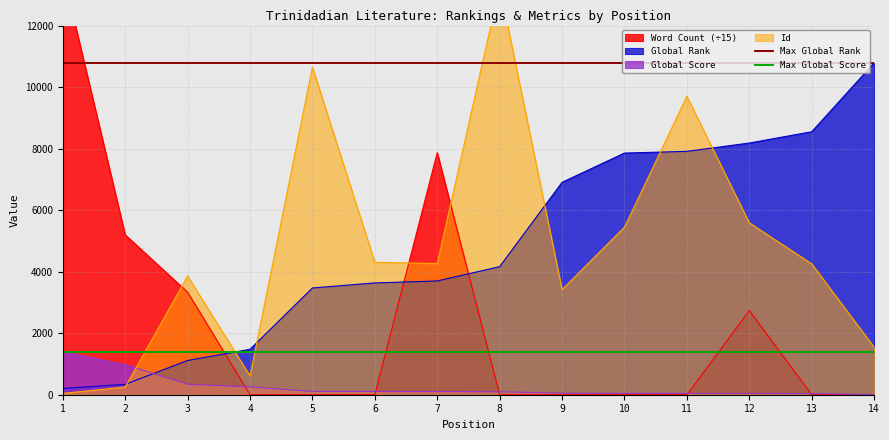

Does the chart have visible grid lines?

Yes